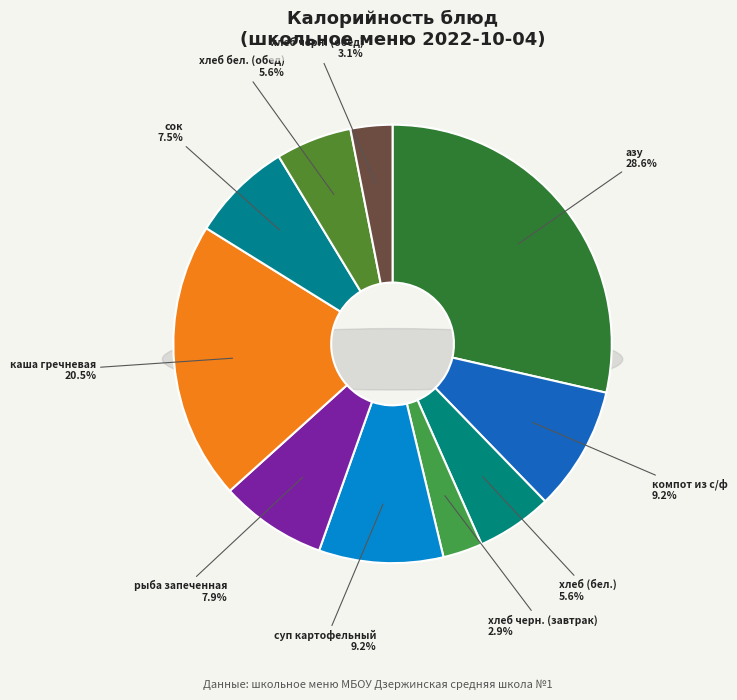

To the nearest percent, what is the difference between the largest and smallest slice percentages?

26%